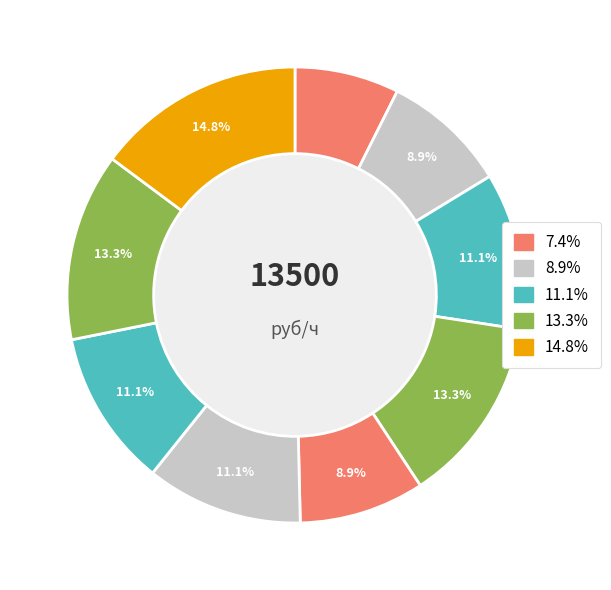

Count the number of slices in the pie.

9